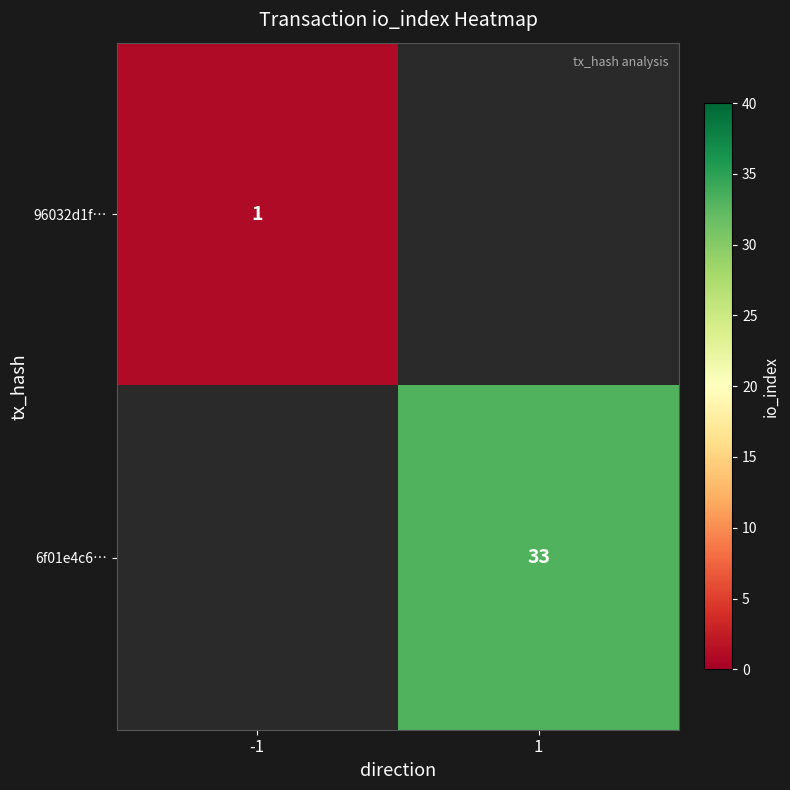

The value of 96032d1f… at -1 is 1. True or false?

True